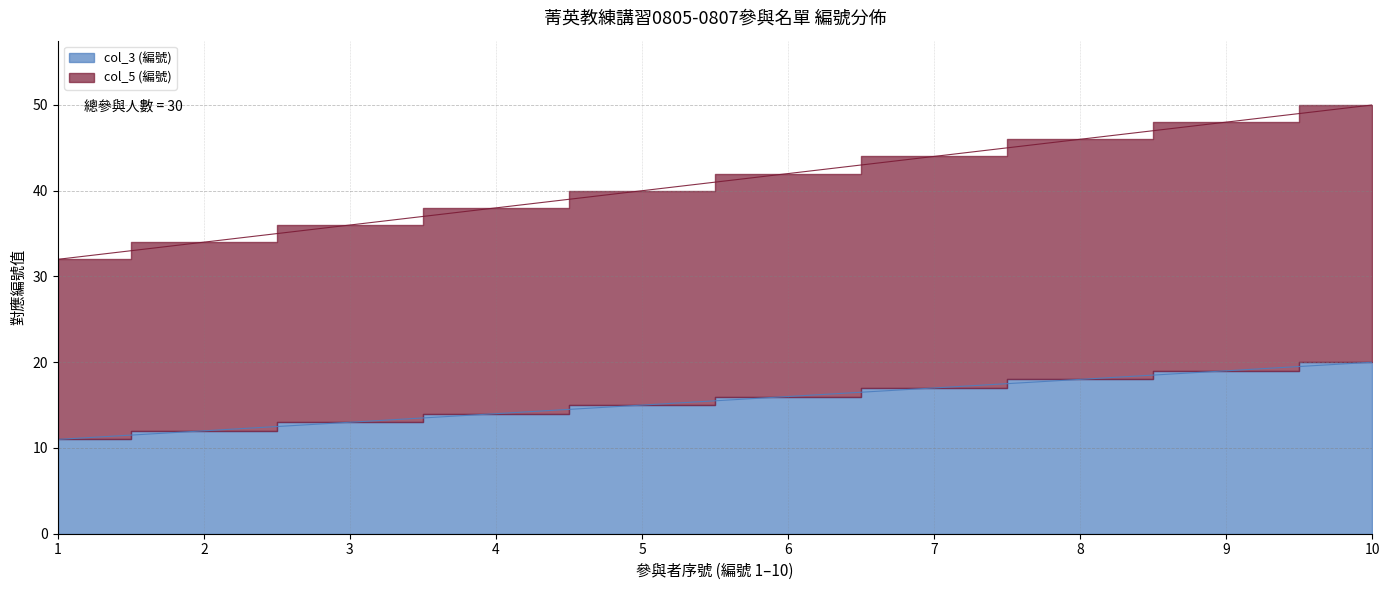

At which label is col_3 (編號) closest to 15?

5